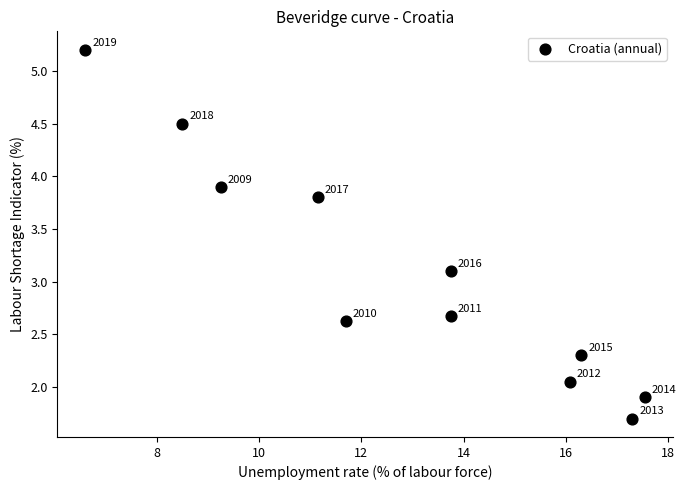

What is the average X value?

12.9